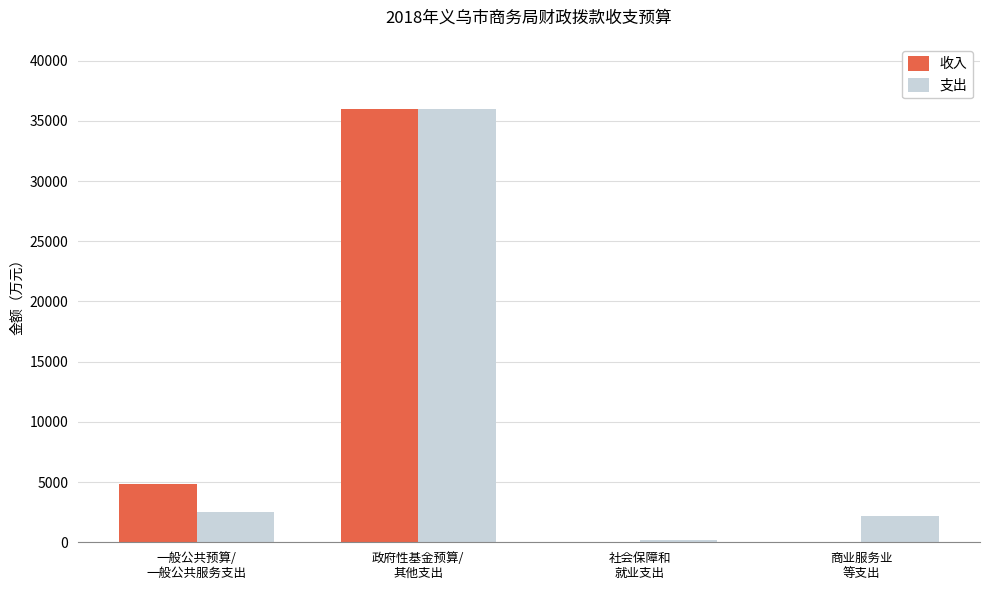

At how many categories does at least one series exceed 411?

3